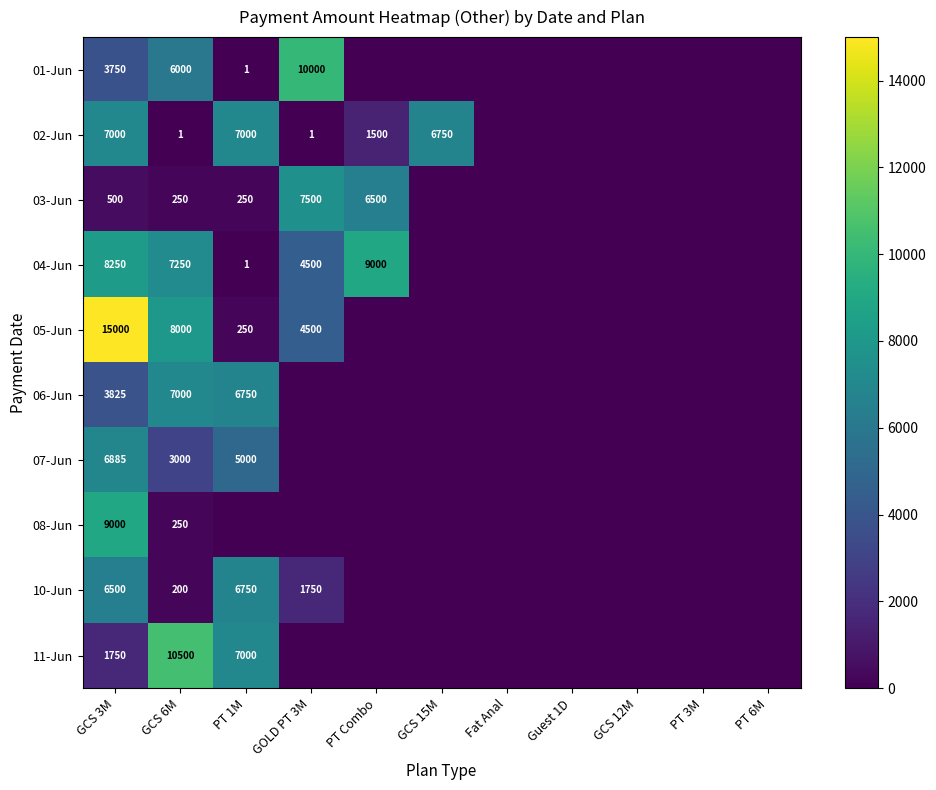

Rank the series at GCS 3M from highest to lowest value.

05-Jun, 08-Jun, 04-Jun, 02-Jun, 07-Jun, 10-Jun, 06-Jun, 01-Jun, 11-Jun, 03-Jun